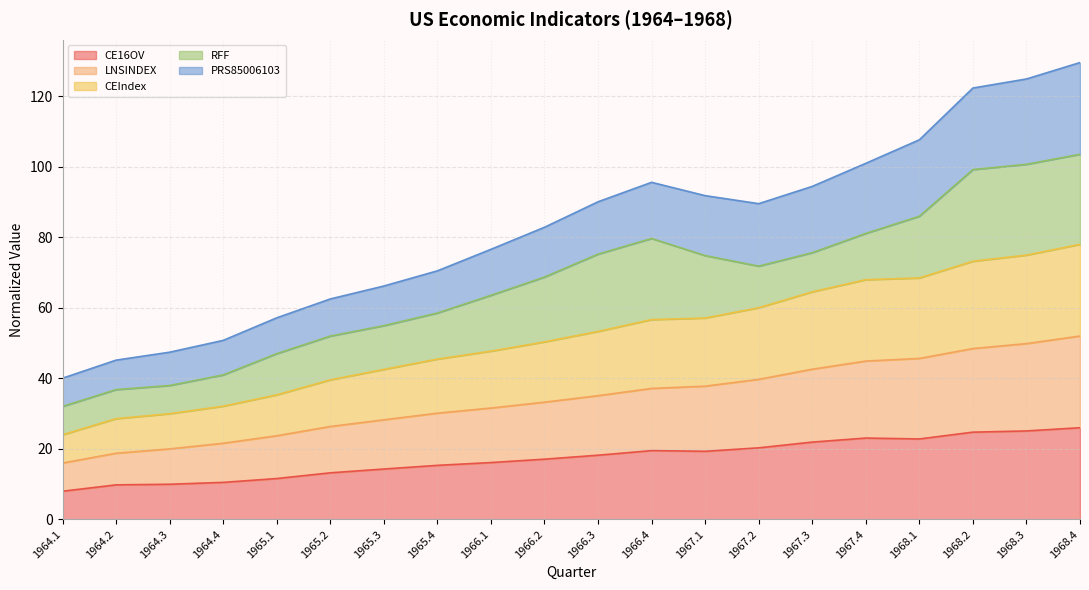

The value of CE16OV at 1968.3 is 25.1. True or false?

True